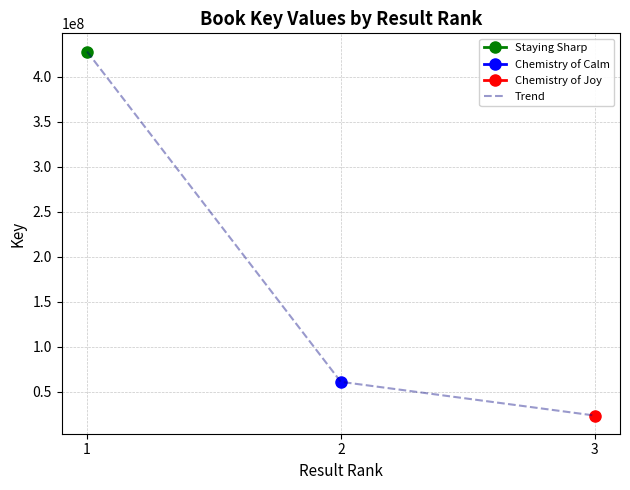

The value at 1 is 428029222. True or false?

True